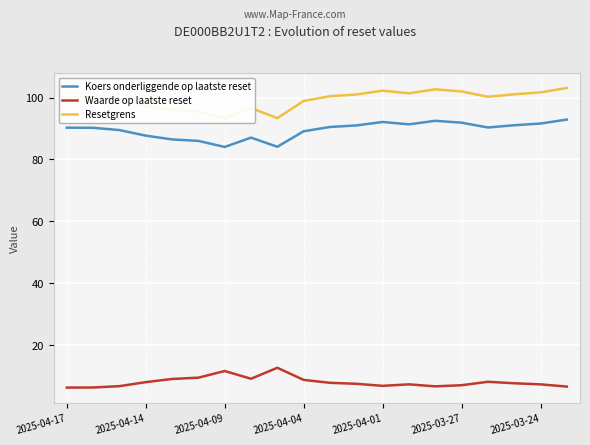

True or false: Waarde op laatste reset and Koers onderliggende op laatste reset intersect in this chart.

False